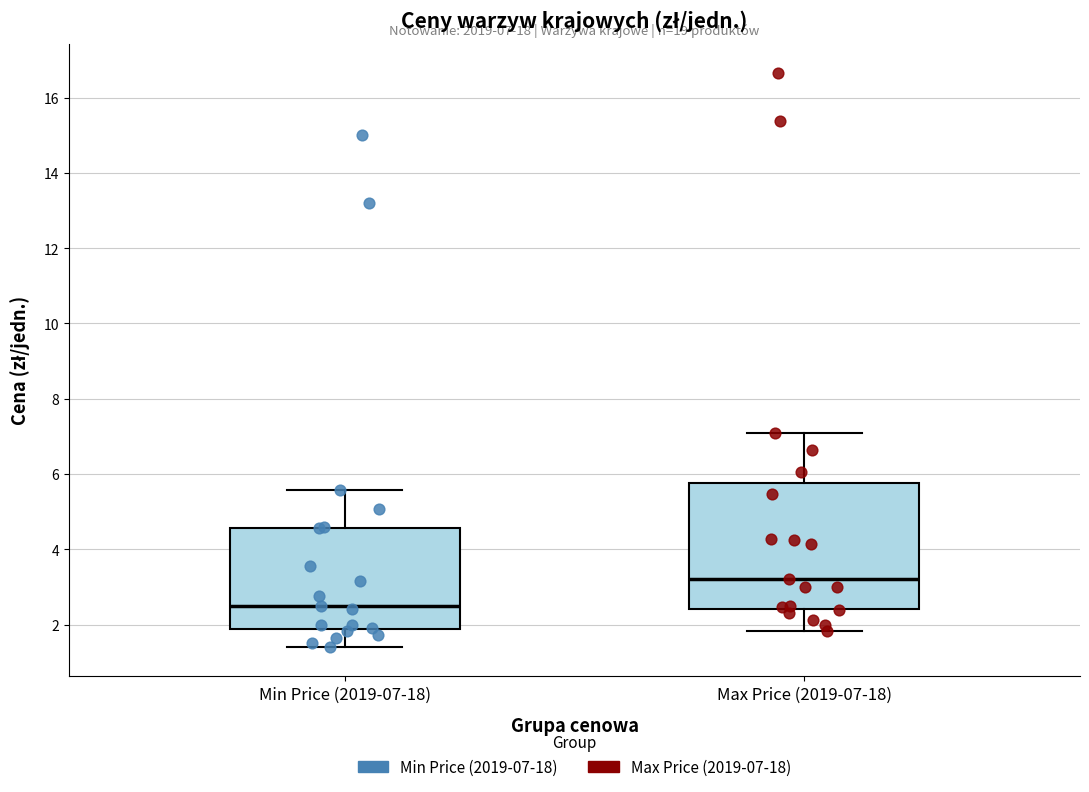

Which box has the highest median line?

Max Price (2019-07-18)